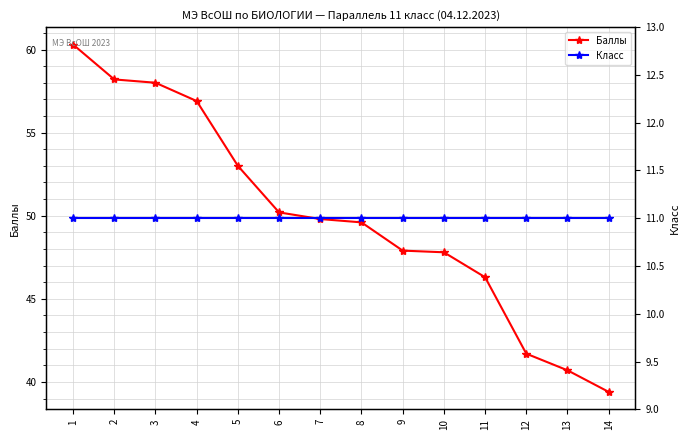

At which category does the chart reach its minimum across all series?

1